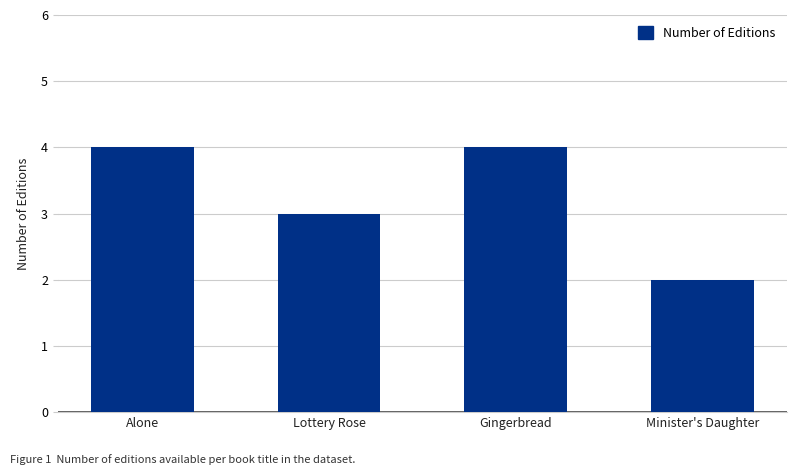

Reading left to right, extract all data points from this chart.

Alone=4	Lottery Rose=3	Gingerbread=4	Minister's Daughter=2